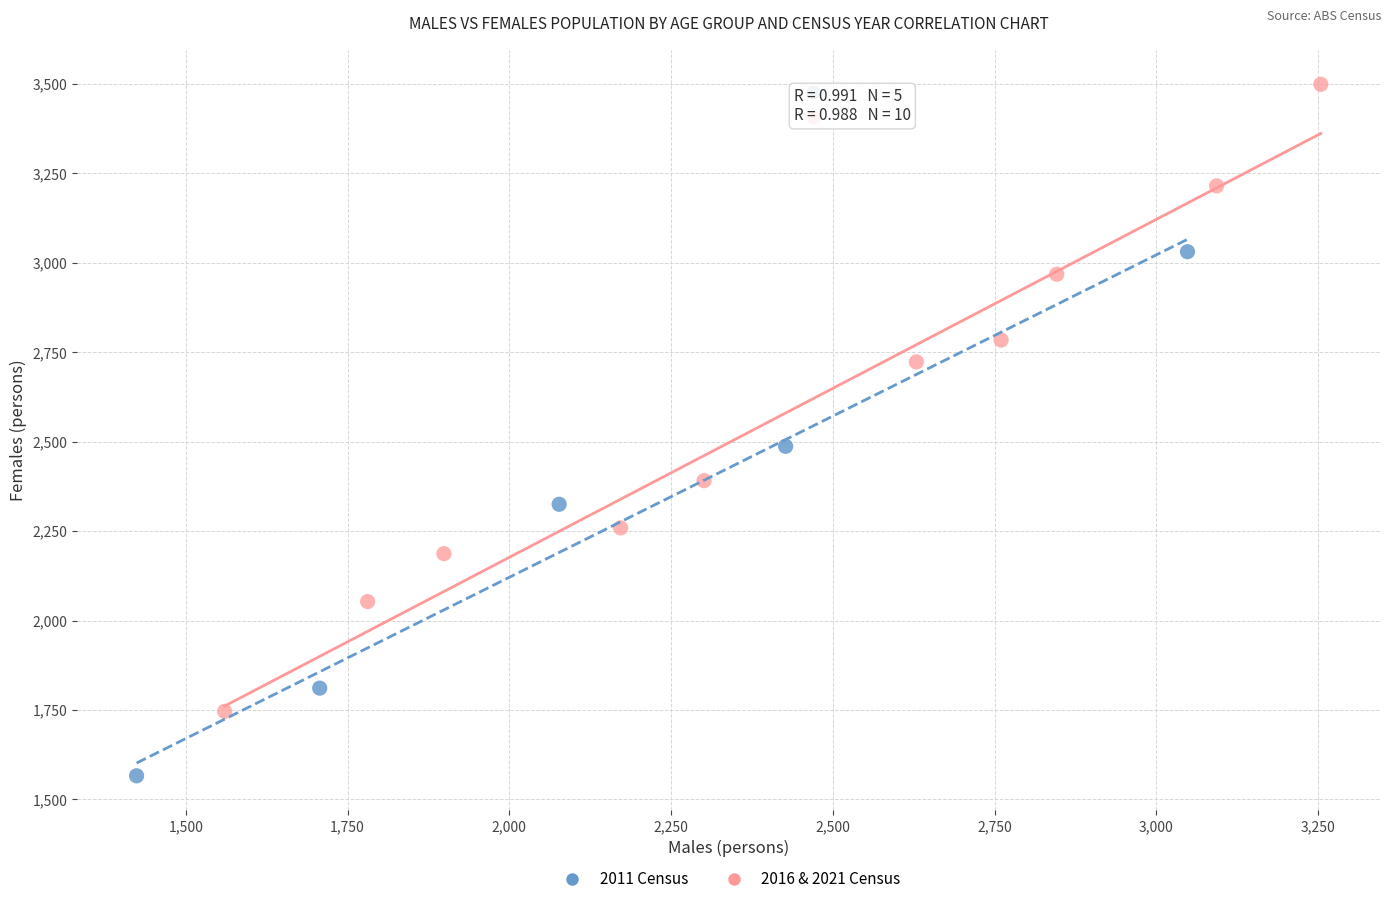

Which series contains the highest Y value?

2016 & 2021 Census